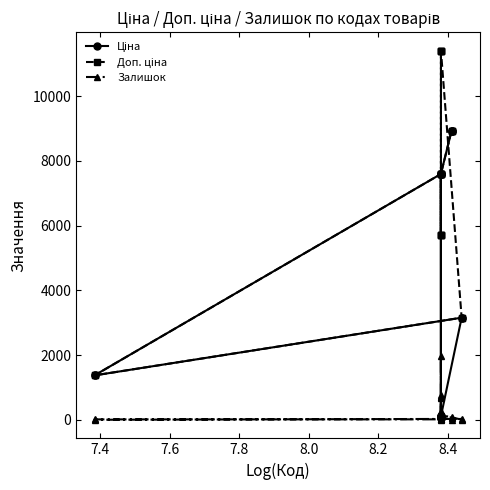

What is the average value of the Ціна series?

3726.8